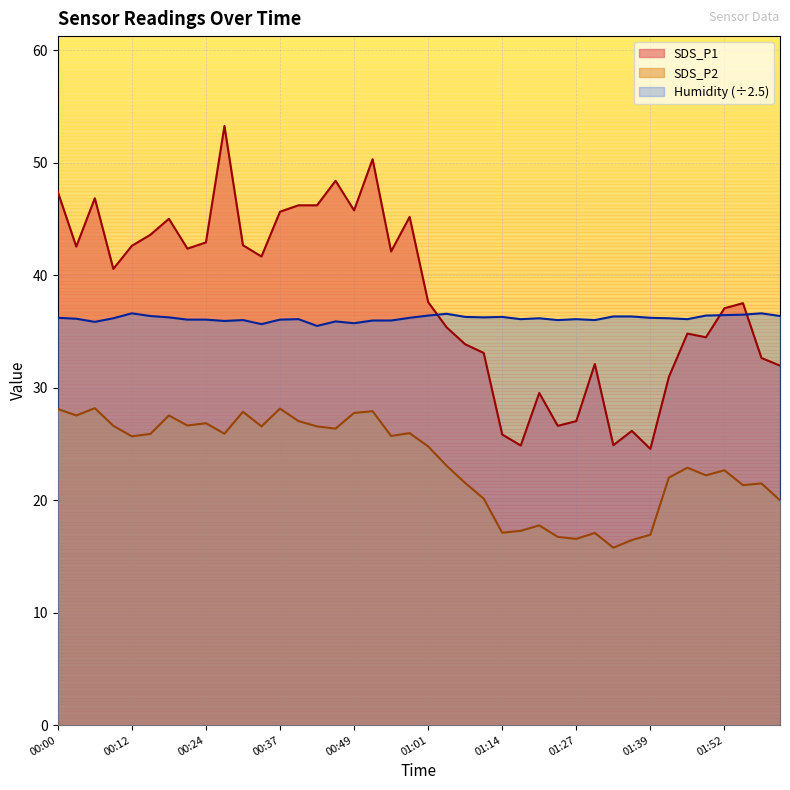

What is the total value across all series at 00:03?

106.2